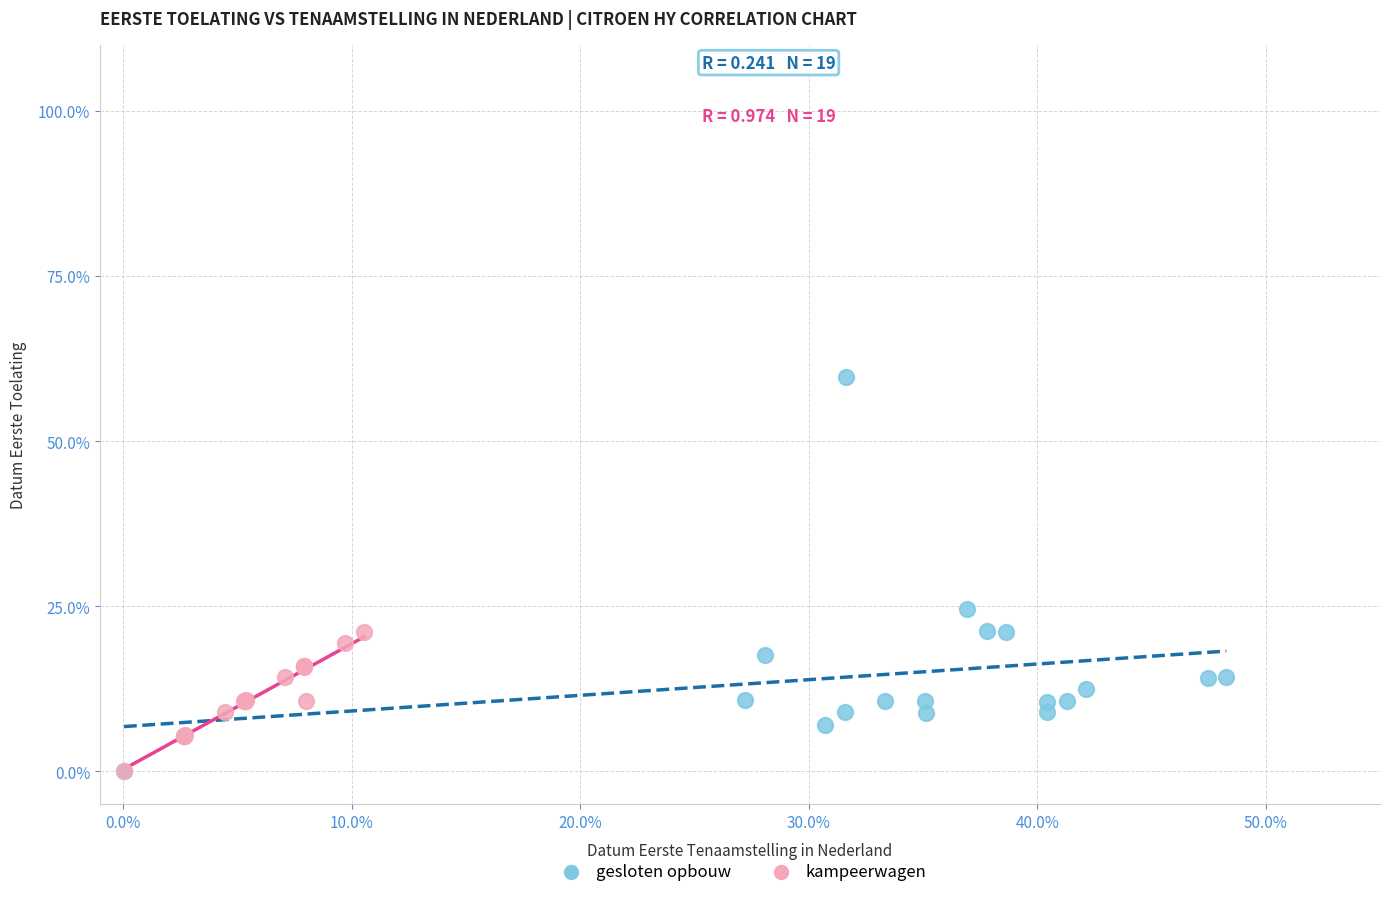

Which series has the widest spread of Y values?

gesloten opbouw